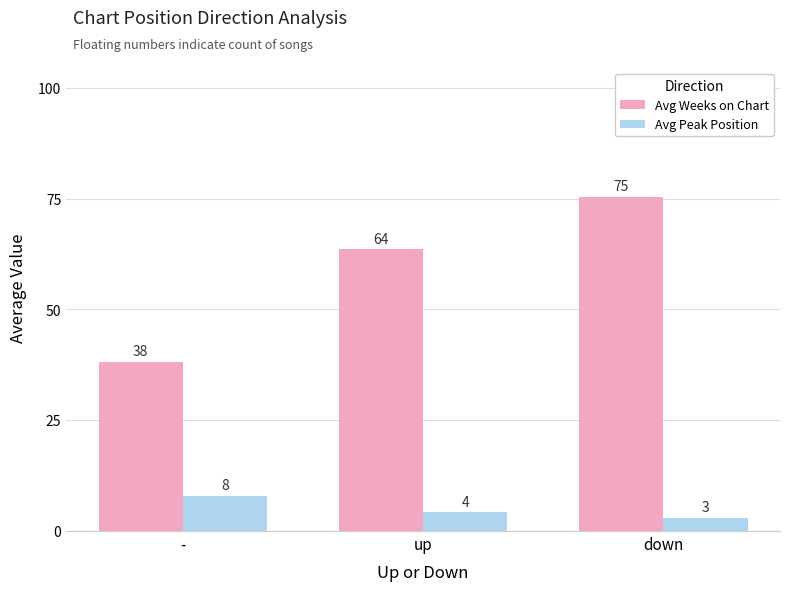

Where is Avg Weeks on Chart nearest to the value 56?

up